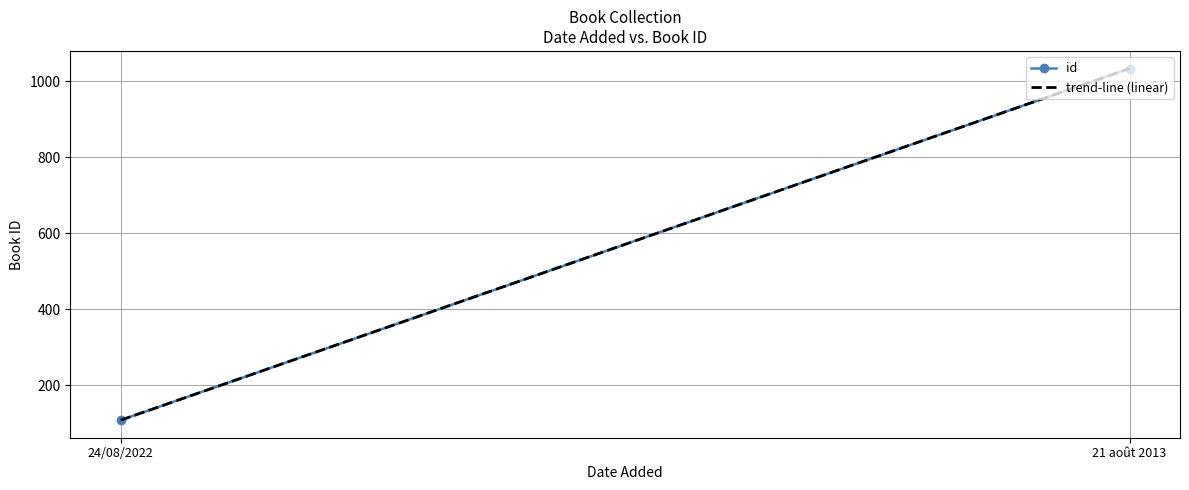

Rank the categories by value from highest to lowest.

21 août 2013, 24/08/2022